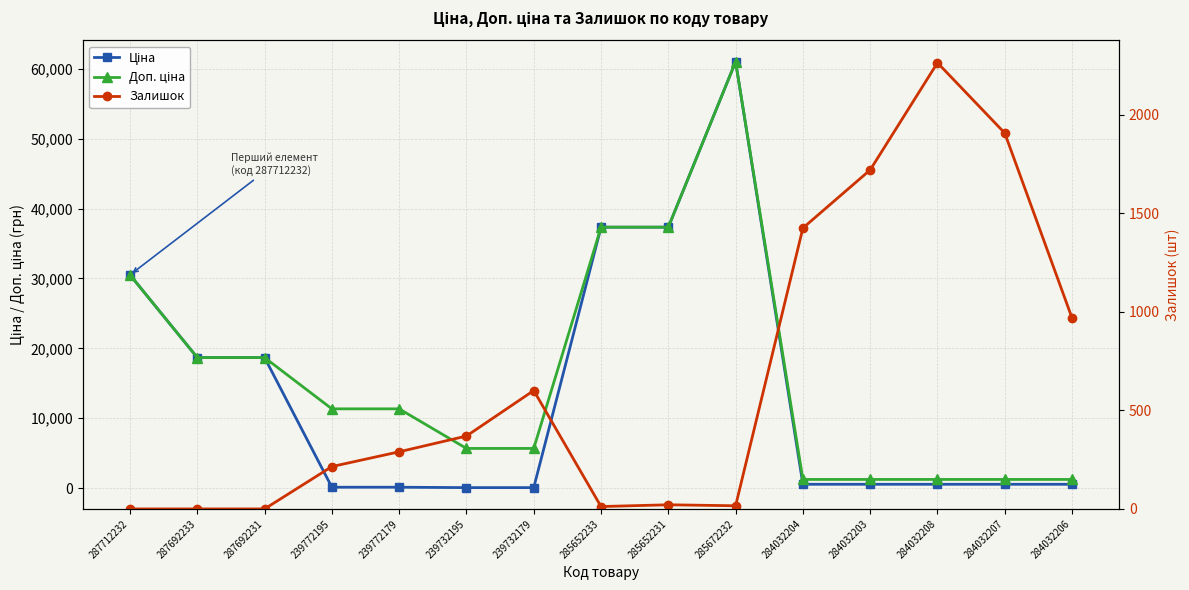

What is the average value of the Доп. ціна series?

16246.9